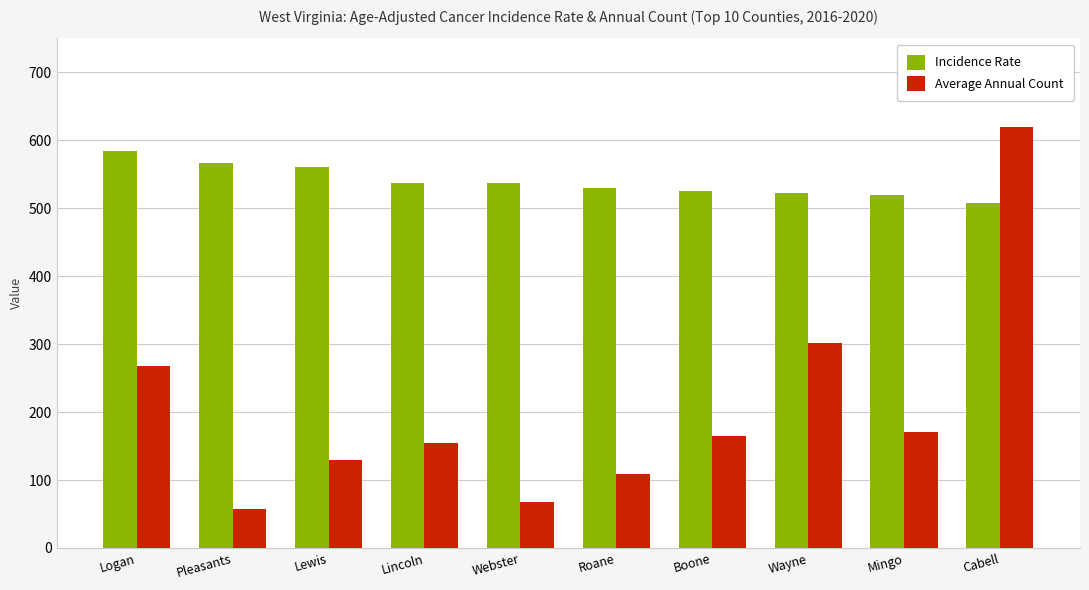

What is the total value across all series at Lewis?

689.2